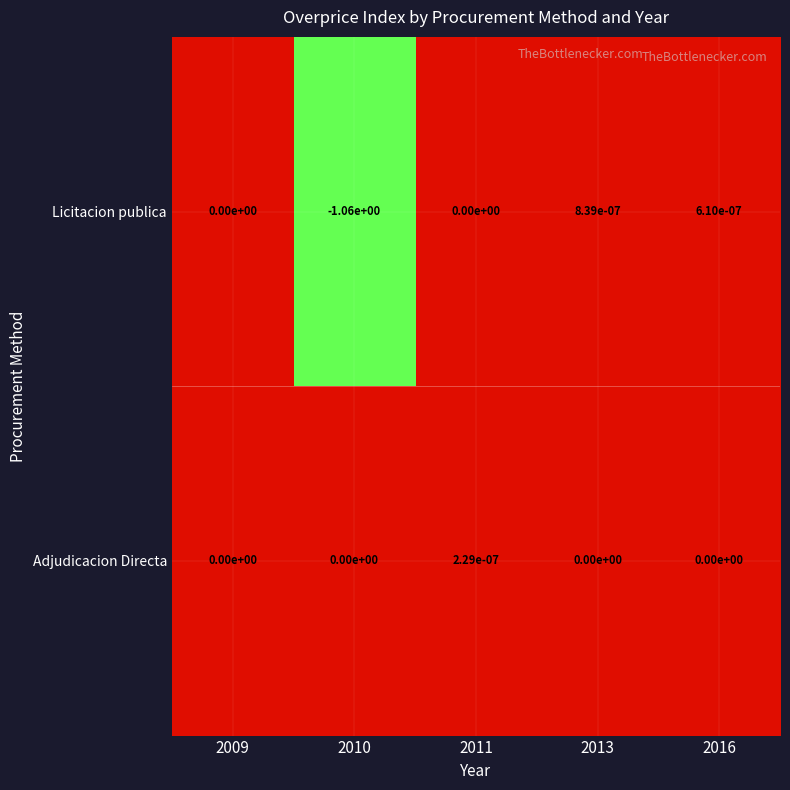

Between 2010 and 2016, which series saw the biggest shift?

Licitacion publica